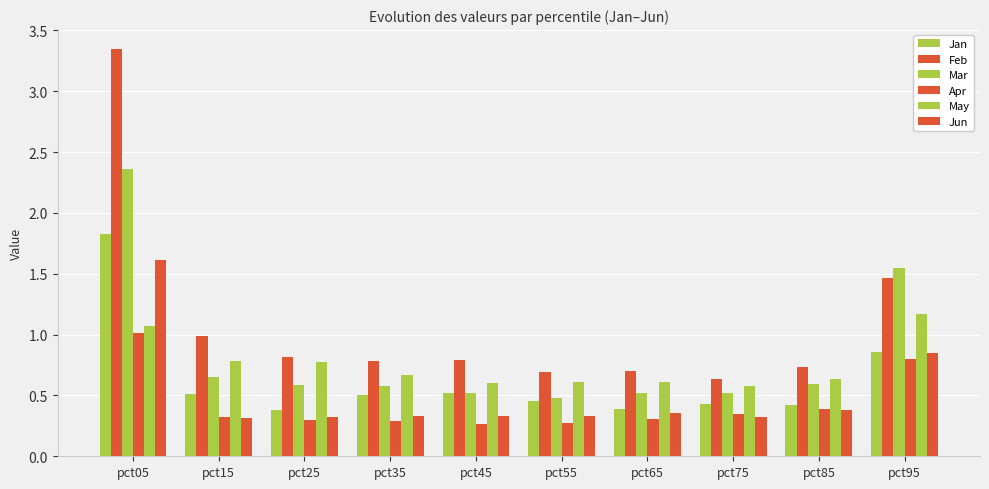

How many distinct data groups are displayed?

6